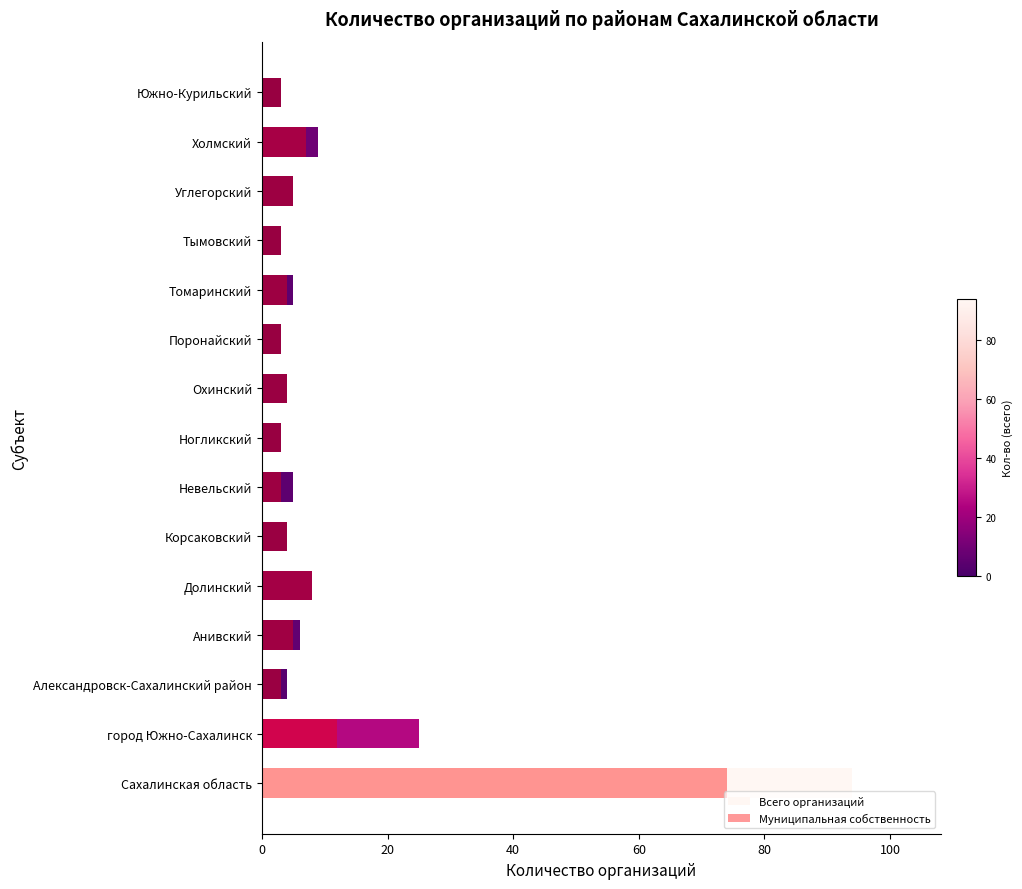

What is the difference between the maximum and second lowest values in the Всего организаций series?

91